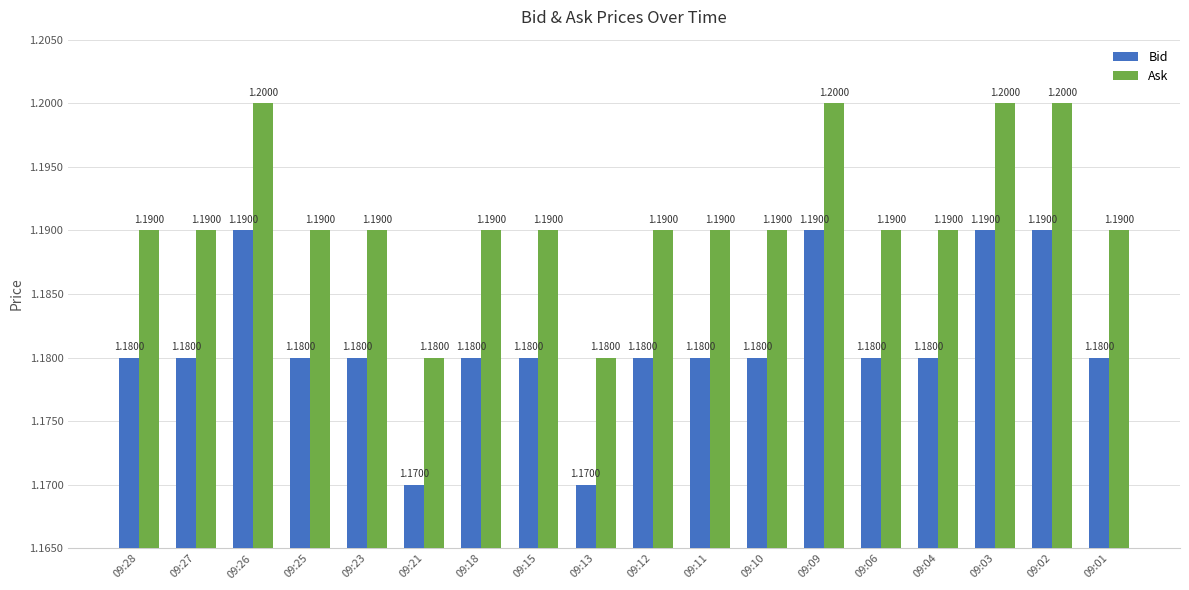

What is the total value across all series at 09:01?

2.4